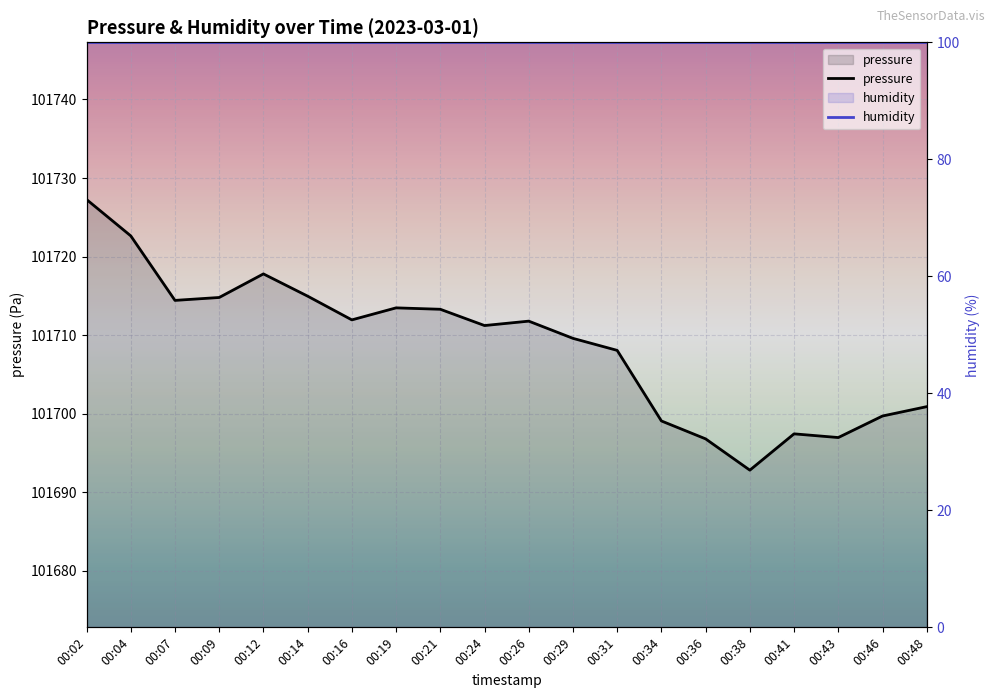

Reading left to right, transcribe all the data shown in this chart.

pressure: 00:02=101727.3	00:04=101722.6	00:07=101714.4	00:09=101714.8	00:12=101717.8	00:14=101715.0	00:16=101711.9	00:19=101713.5	00:21=101713.3	00:24=101711.2	00:26=101711.8	00:29=101709.6	00:31=101708.1	00:34=101699.1	00:36=101696.8	00:38=101692.8	00:41=101697.4	00:43=101697.0	00:46=101699.7	00:48=101700.9
humidity: 00:02=101747.3	00:04=101747.3	00:07=101747.3	00:09=101747.3	00:12=101747.3	00:14=101747.3	00:16=101747.3	00:19=101747.3	00:21=101747.3	00:24=101747.3	00:26=101747.3	00:29=101747.3	00:31=101747.3	00:34=101747.3	00:36=101747.3	00:38=101747.3	00:41=101747.3	00:43=101747.3	00:46=101747.3	00:48=101747.3